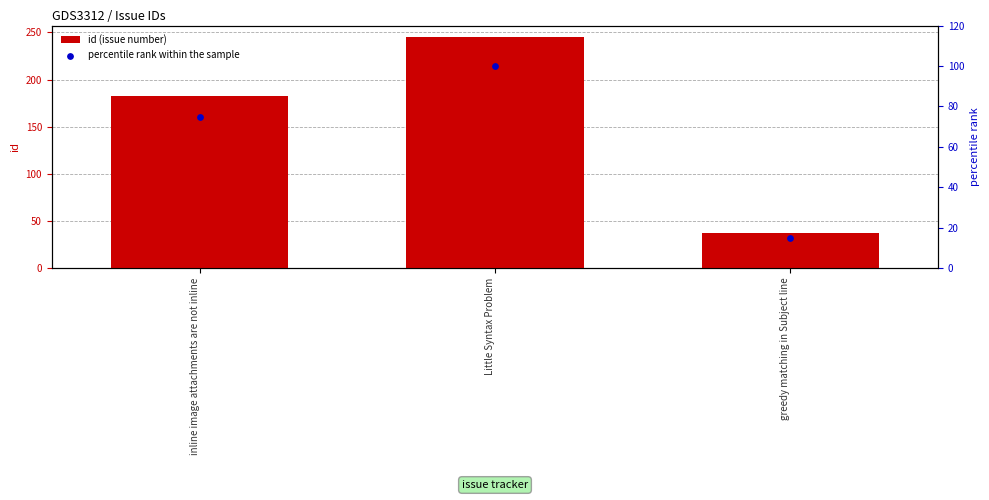

Is the value of id (issue number) at Little Syntax Problem greater than the value of percentile rank within the sample at greedy matching in Subject line?

Yes